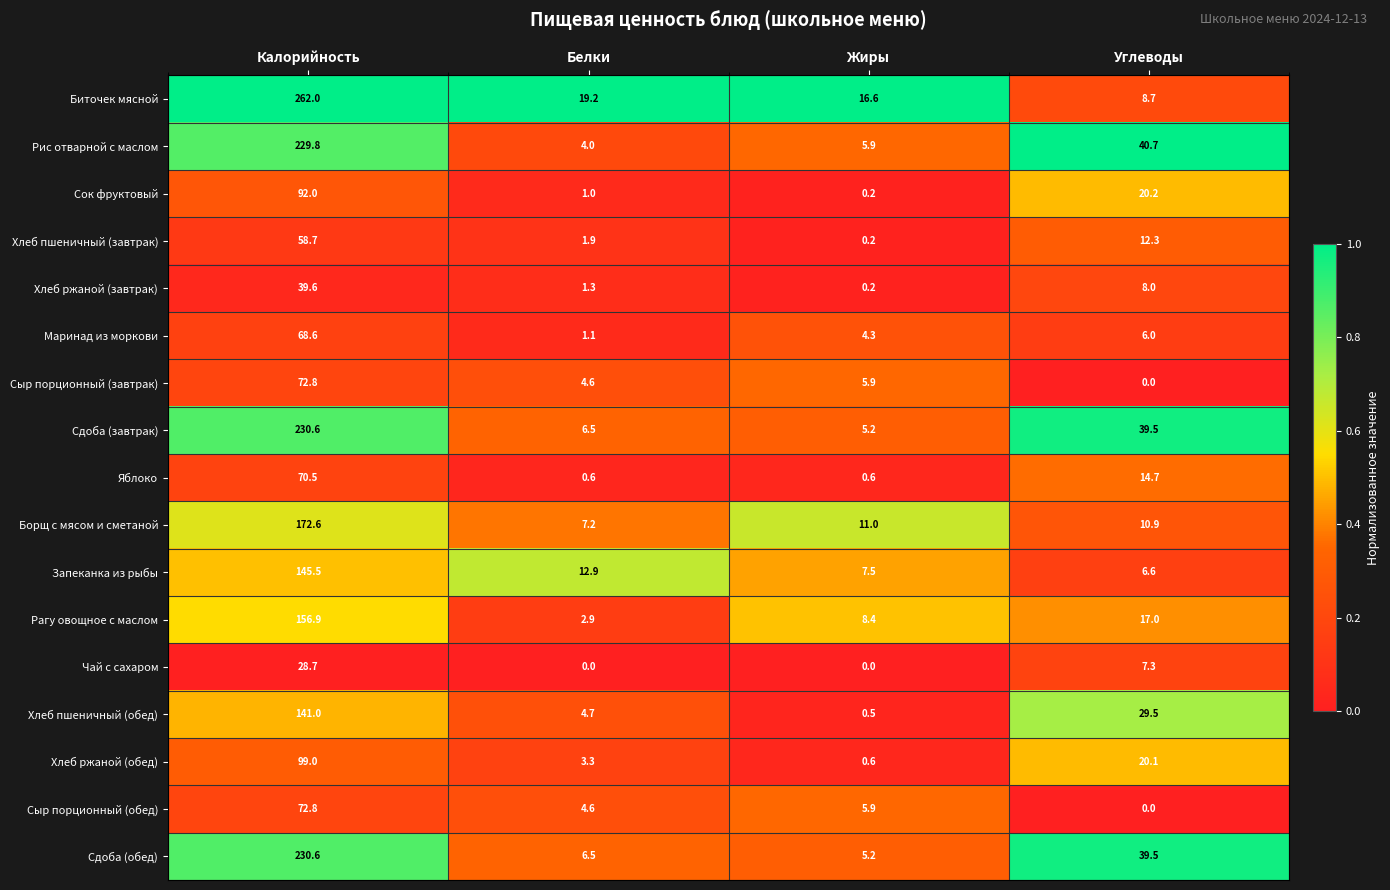

What is the difference between the maximum and minimum values in the Хлеб пшеничный (обед) series?

140.5